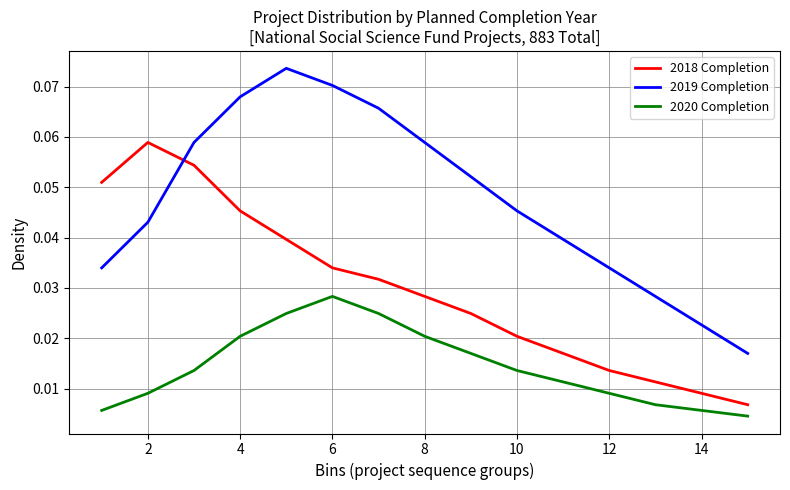

Rank the series by their average value, from highest to lowest.

2019 Completion, 2018 Completion, 2020 Completion